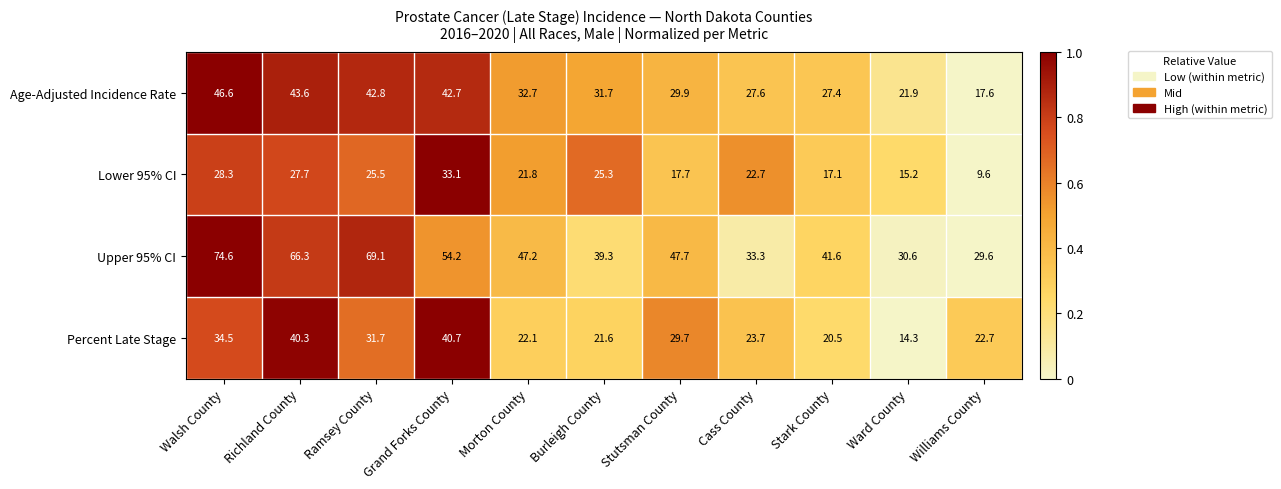

List the series in order of their overall mean, lowest first.

Lower 95% CI, Percent Late Stage, Age-Adjusted Incidence Rate, Upper 95% CI